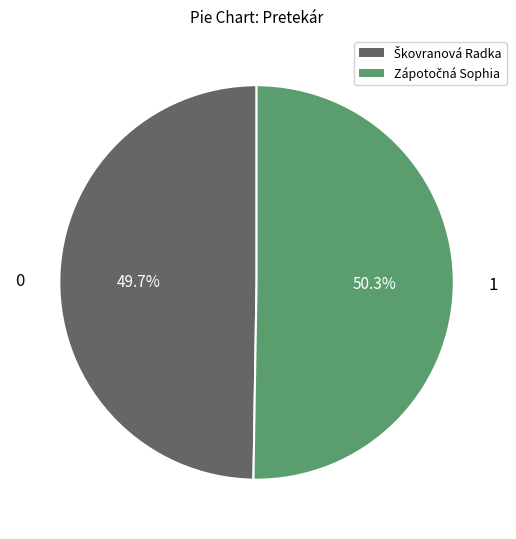

Is there a majority slice in this chart?

Yes